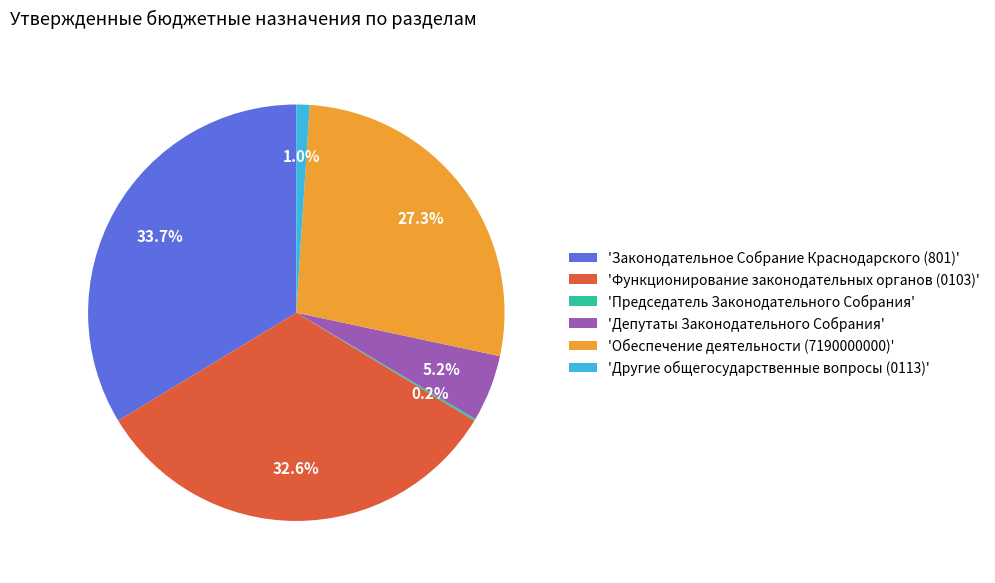

Combined, what portion of the pie is 'Депутаты Законодательного Собрания' and 'Другие общегосударственные вопросы (0113)'?

6.2%